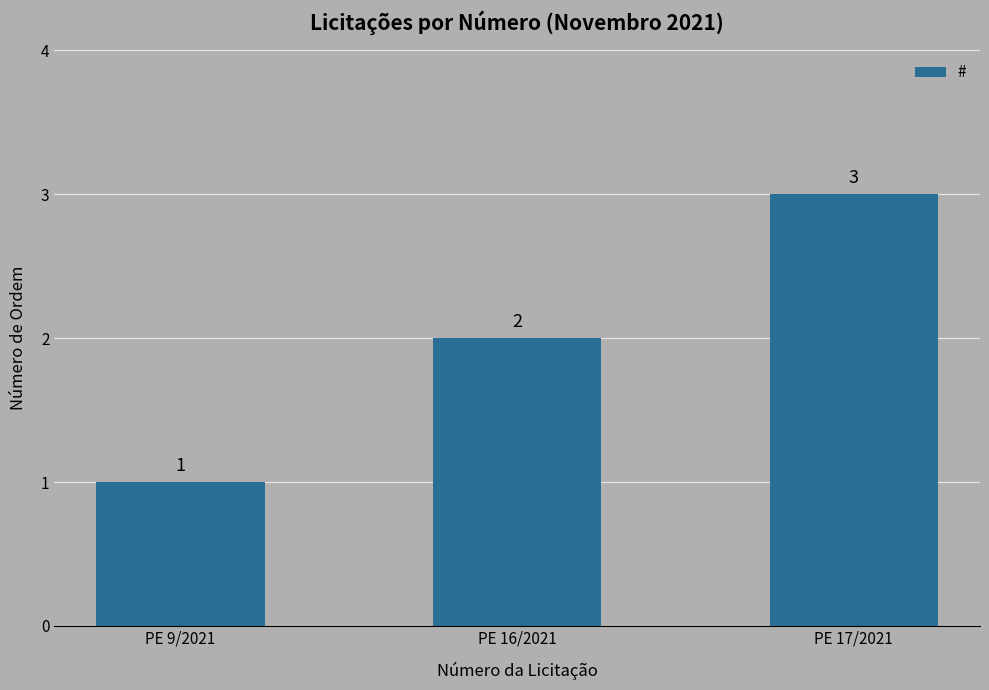

What is the difference between the maximum and minimum values?

2